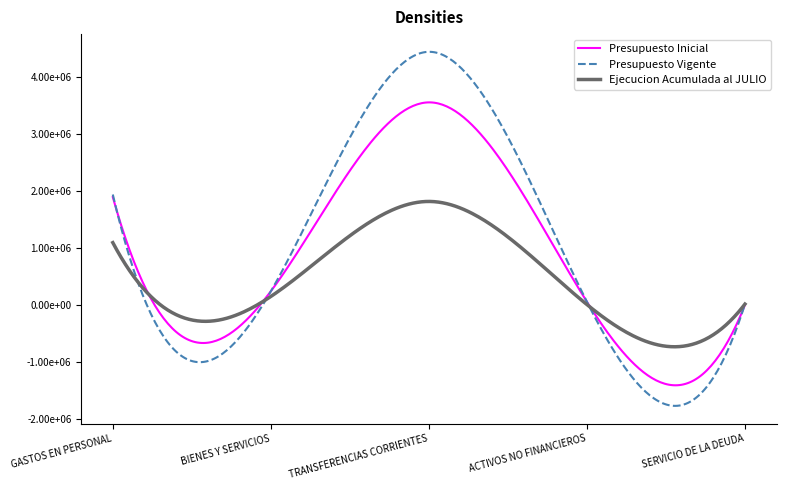

What are all the series names shown in the legend?

Presupuesto Inicial, Presupuesto Vigente, Ejecucion Acumulada al JULIO